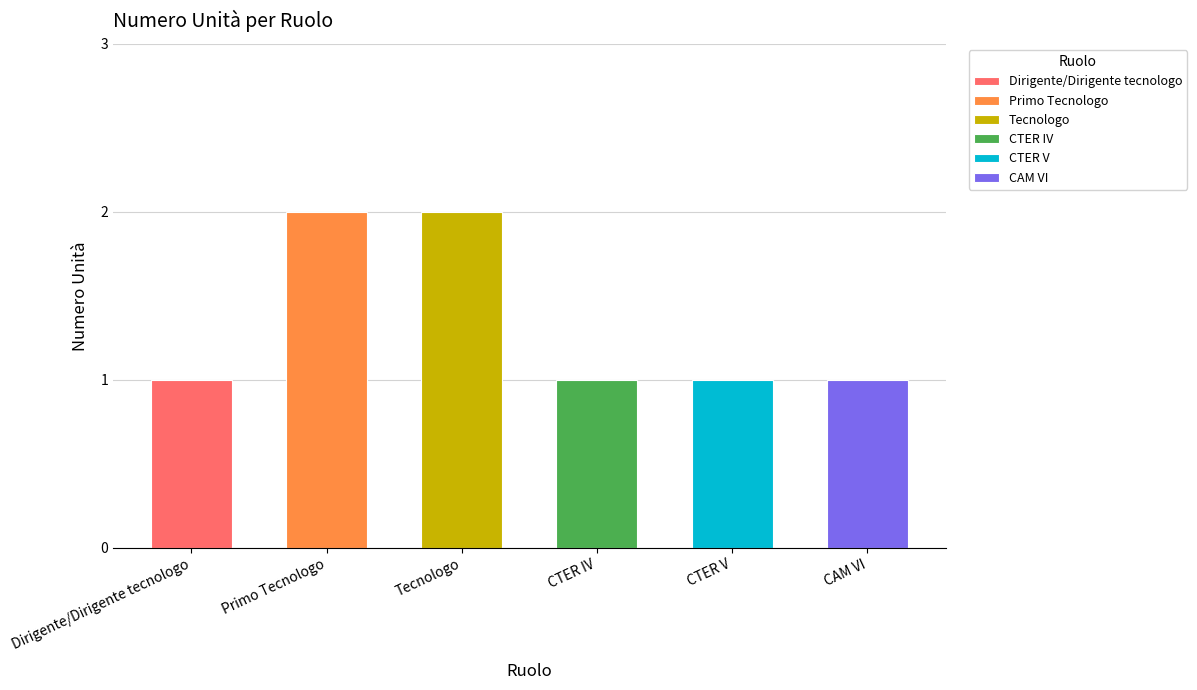

Reading left to right, extract all data points from this chart.

Dirigente/Dirigente tecnologo=1	Primo Tecnologo=2	Tecnologo=2	CTER IV=1	CTER V=1	CAM VI=1